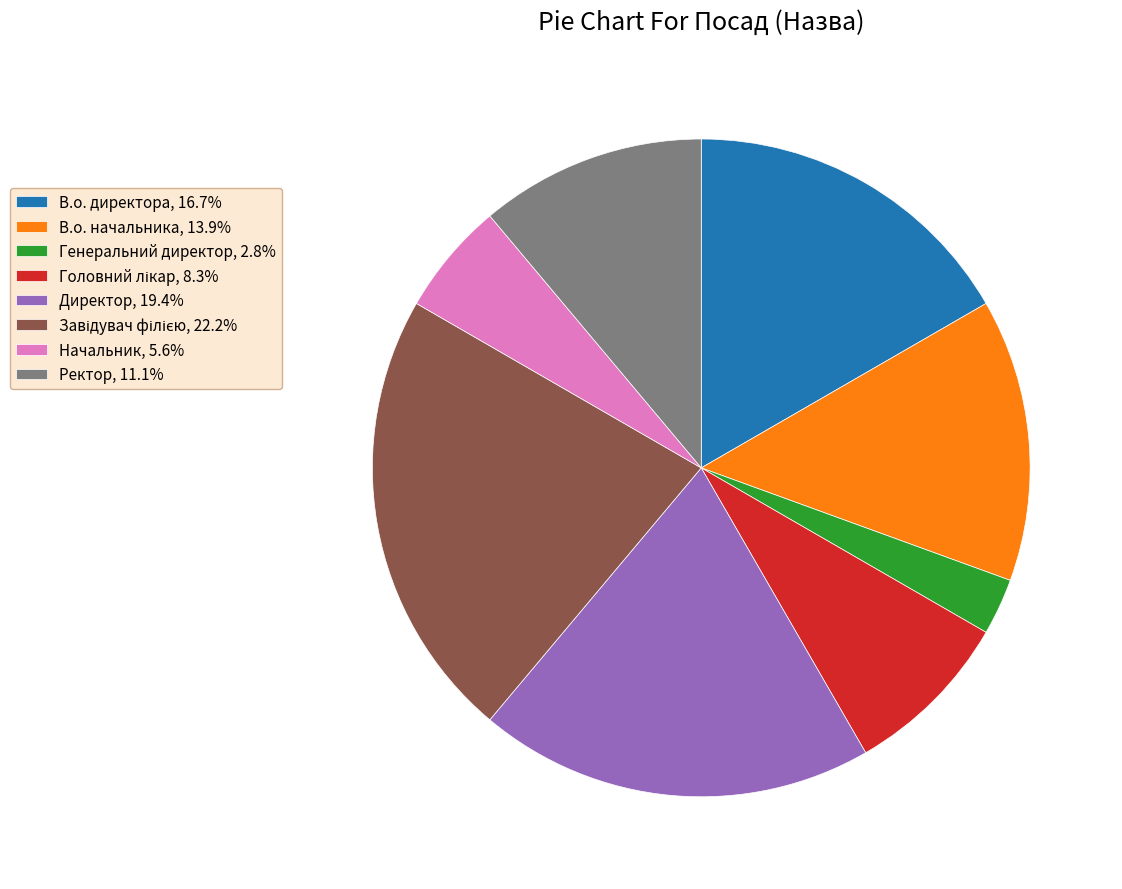

Does any single category account for the majority?

No